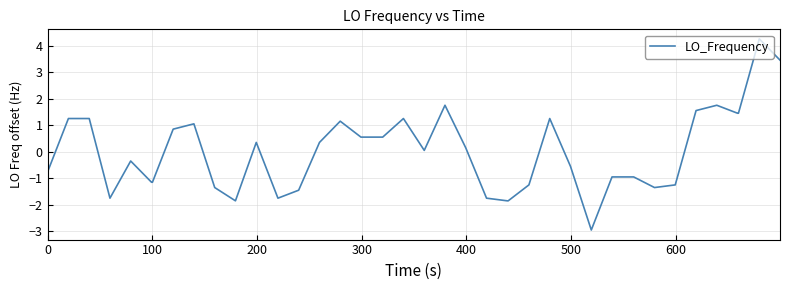

What is the minimum value shown in the chart?

-3.0